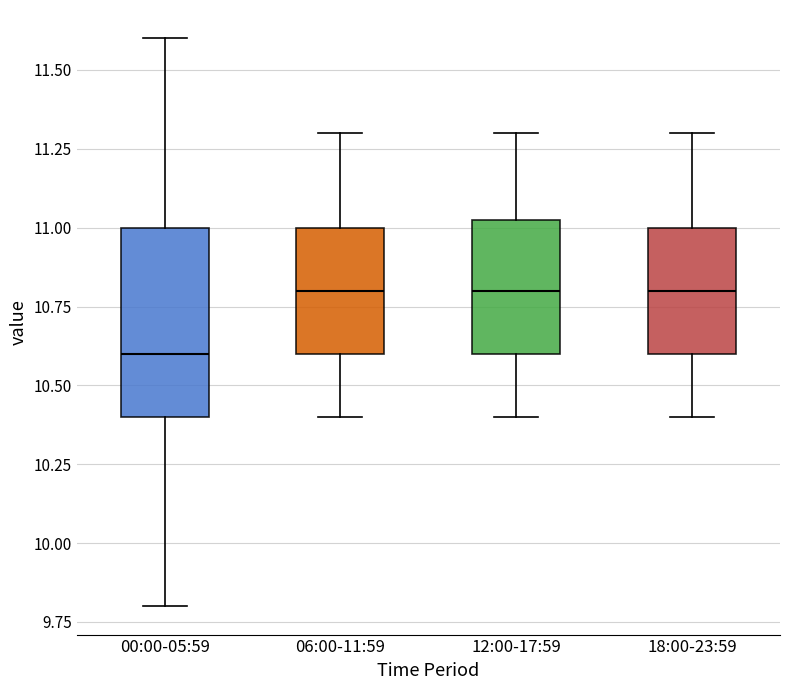

Which box is the tallest, from its lower edge to its upper edge?

00:00-05:59